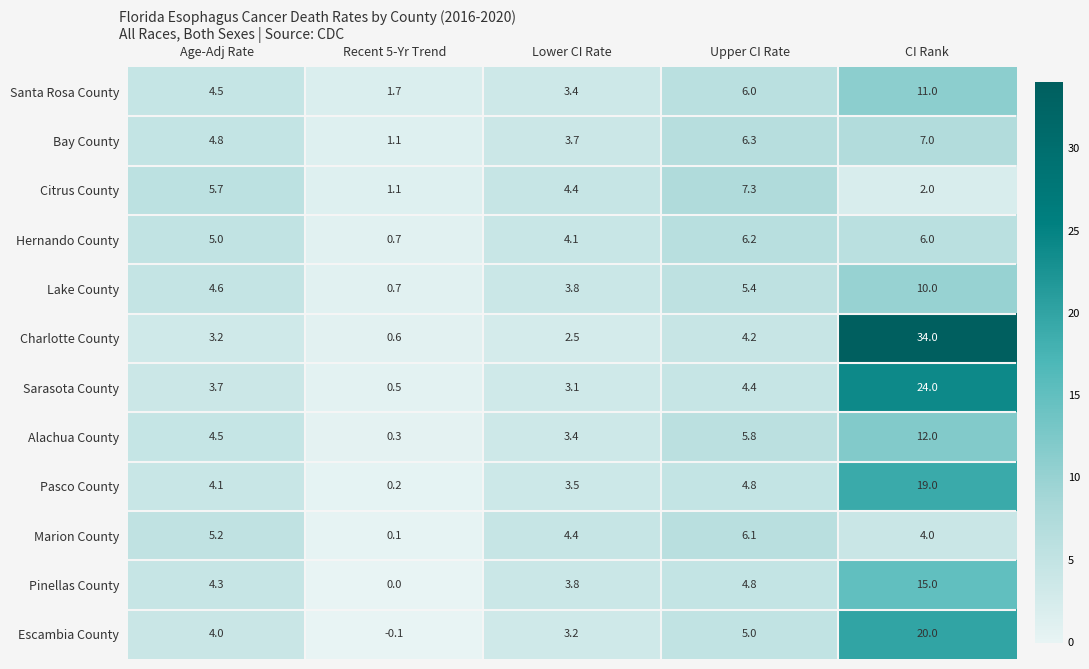

At which label does Hernando County reach its minimum?

Recent 5-Yr Trend